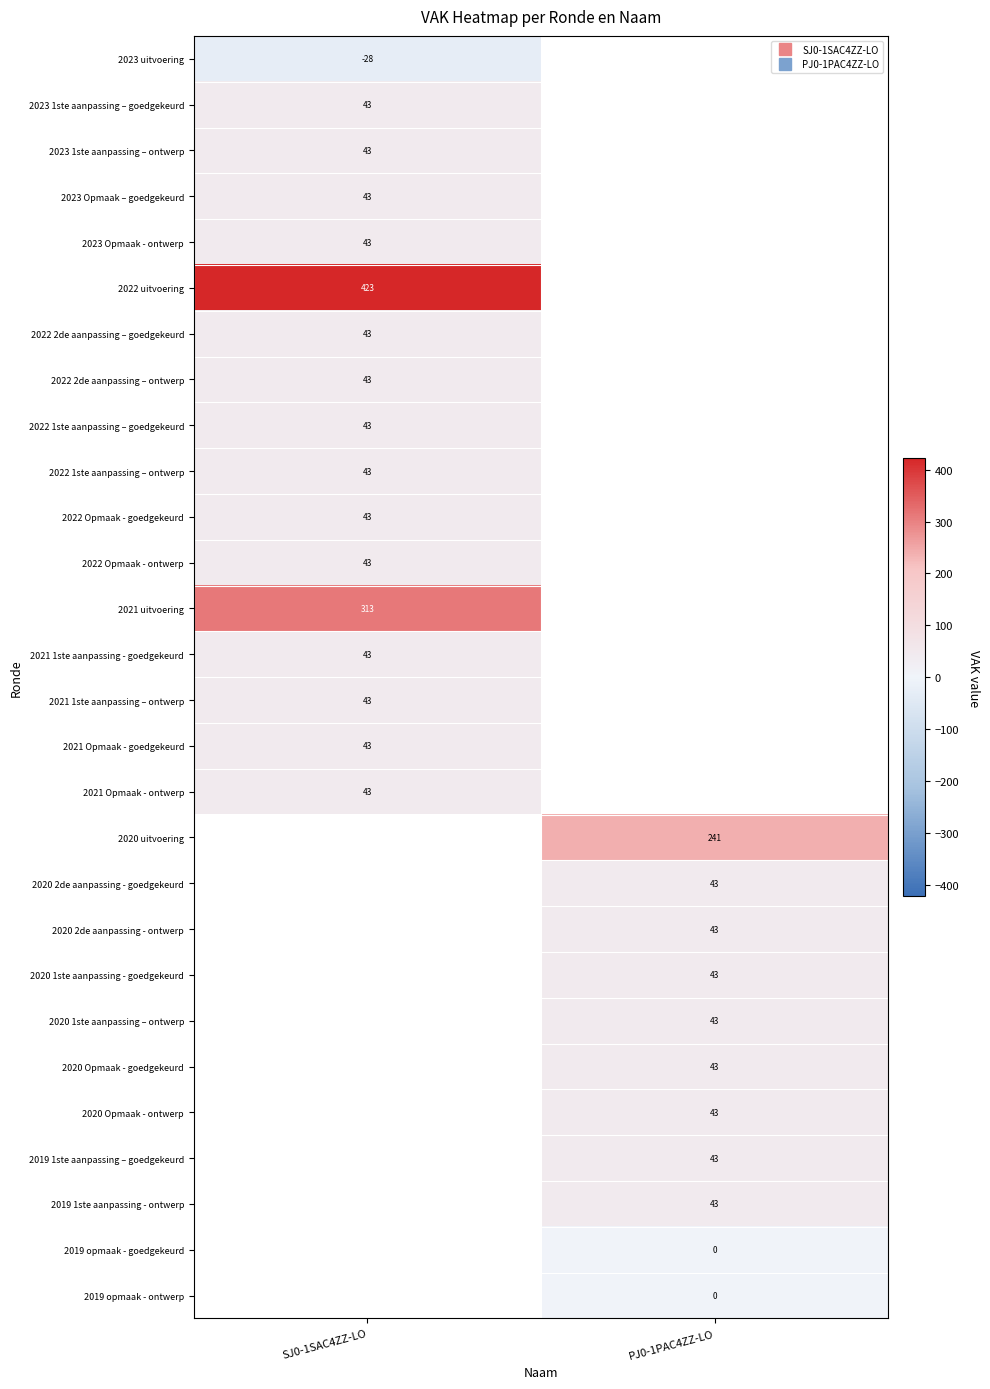

Which has a higher value, SJ0-1SAC4ZZ-LO or PJ0-1PAC4ZZ-LO?

PJ0-1PAC4ZZ-LO